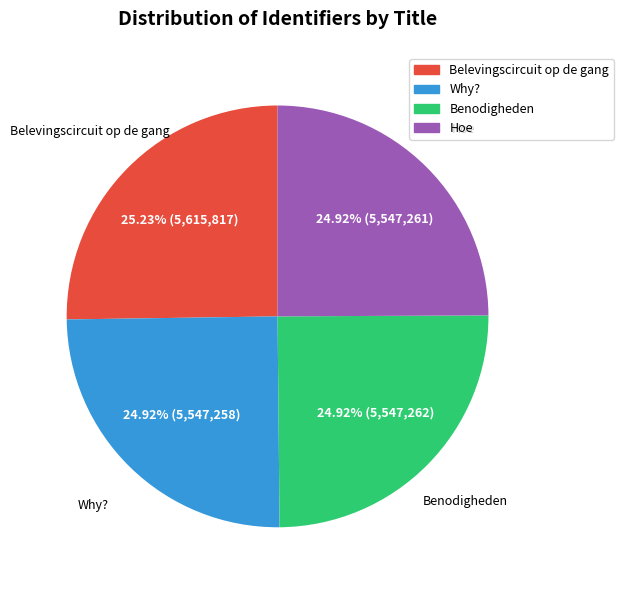

To the nearest percent, what portion does Why? represent?

25%